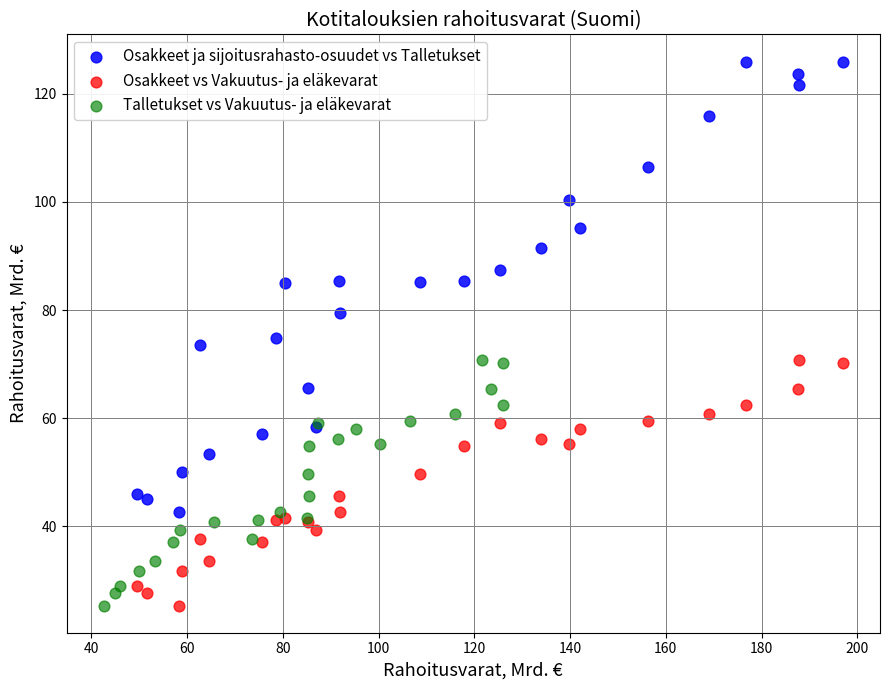

Which series contains the highest Y value?

Osakkeet ja sijoitusrahasto-osuudet vs Talletukset